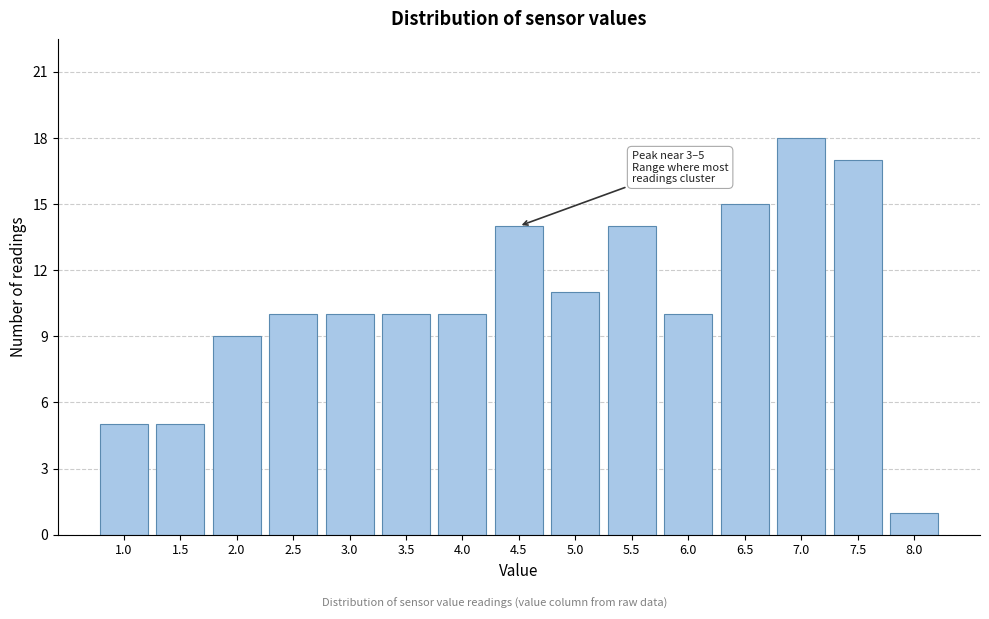

Reading left to right, what are all the values shown in this chart?

1.0=5	1.5=5	2.0=9	2.5=10	3.0=10	3.5=10	4.0=10	4.5=14	5.0=11	5.5=14	6.0=10	6.5=15	7.0=18	7.5=17	8.0=1